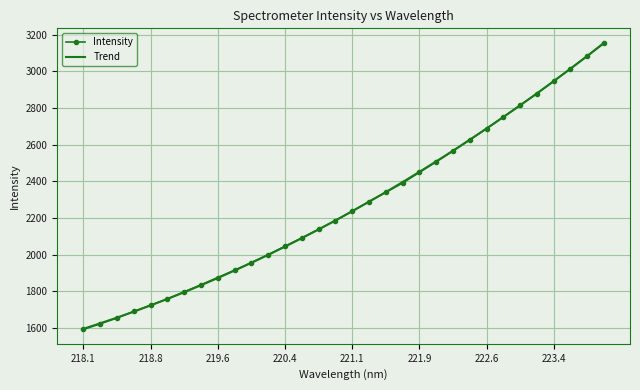

What is the smallest value displayed?

1591.5